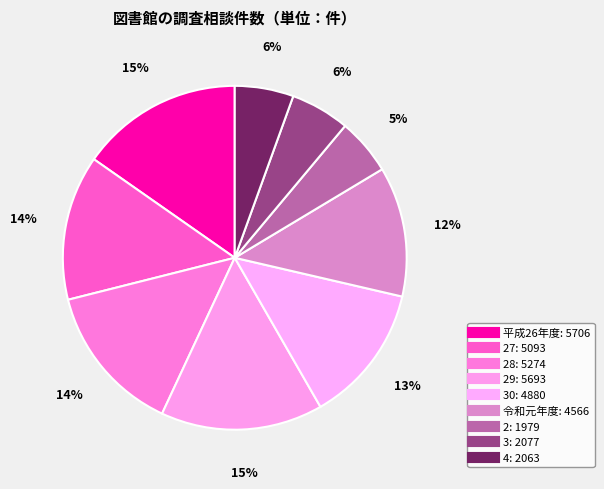

Which slice is the largest?

平成26年度